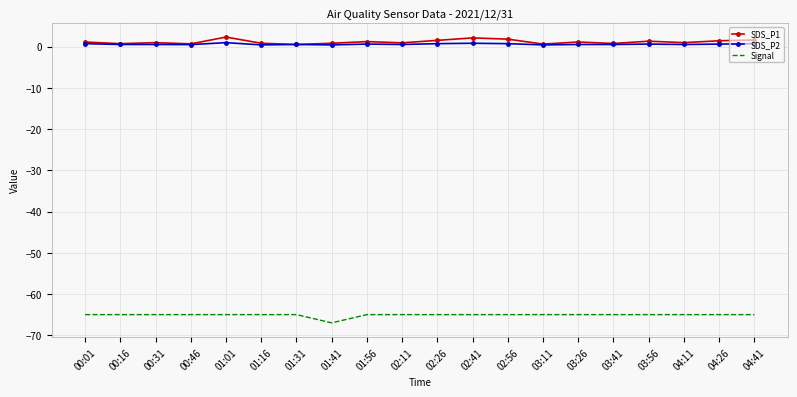

What is the difference between the Signal values at 01:41 and 02:26?

2.0